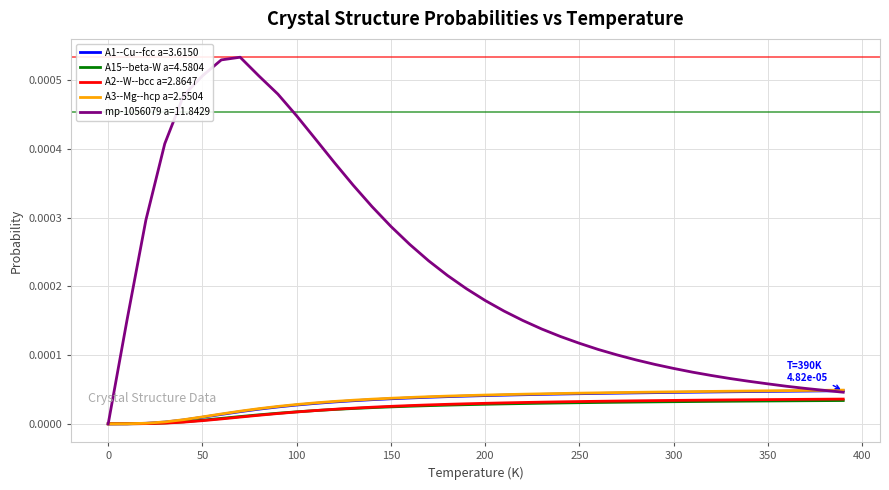

Which series has the largest range (max minus min)?

mp-1056079 a=11.8429